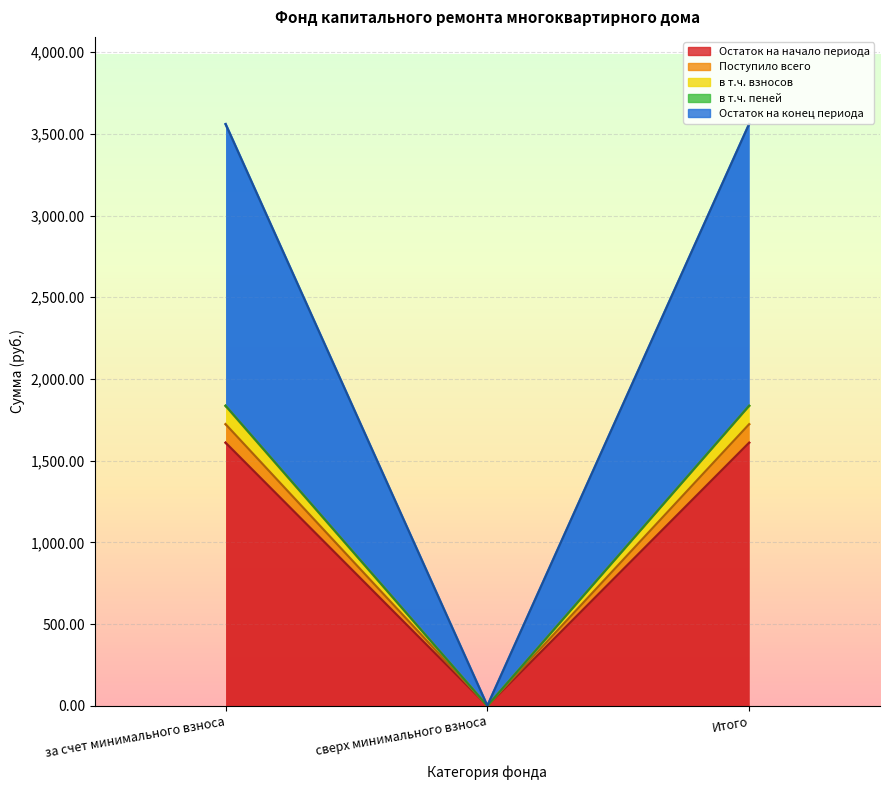

Which category has the highest value across all series?

за счет минимального взноса